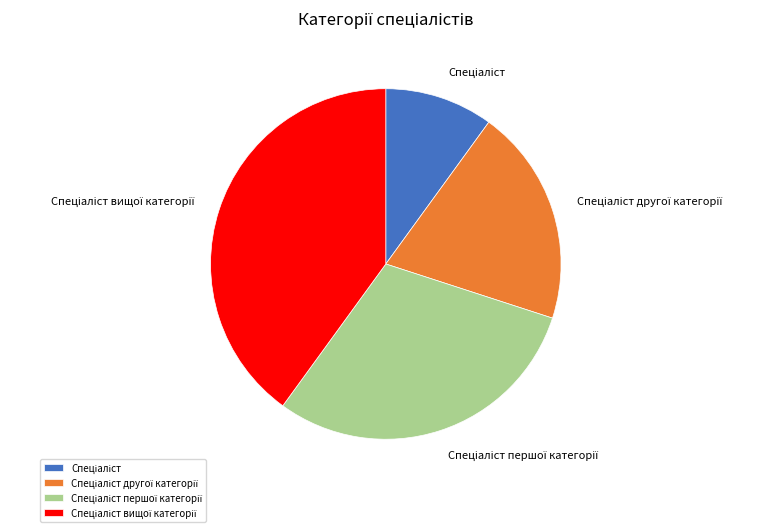

Is there a majority slice in this chart?

No